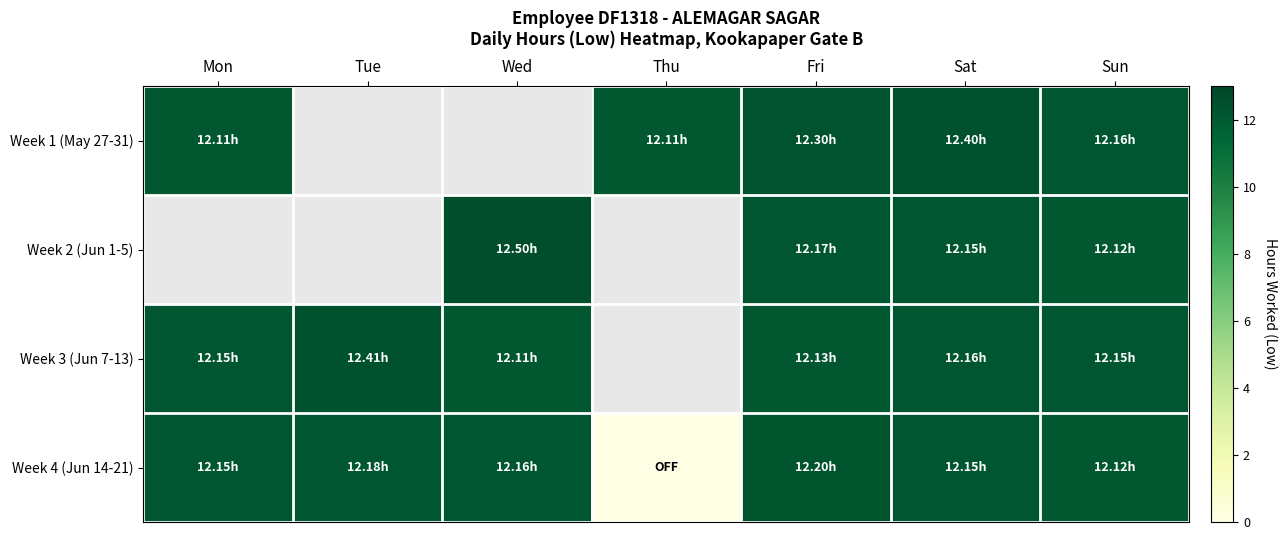

What is the difference between the highest and lowest values at Fri?

0.2